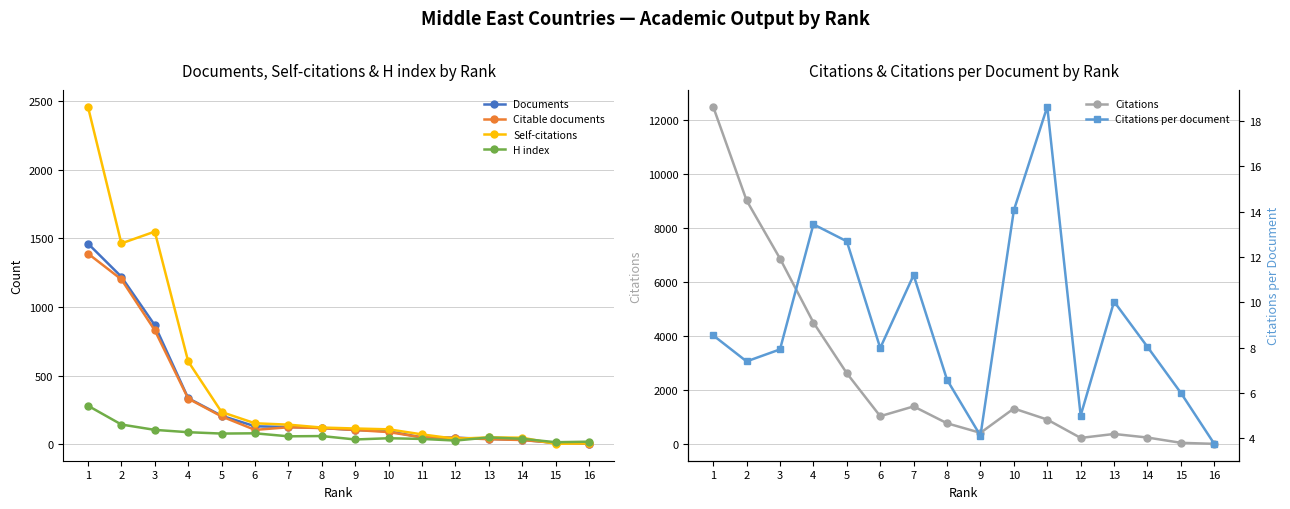

Reading right to left, transcribe all the data shown in this chart.

Documents: 16=4.0	15=9.0	14=31.0	13=38.0	12=47.0	11=49.0	10=94.0	9=103.0	8=118.0	7=125.0	6=130.0	5=207.0	4=335.0	3=867.0	2=1220.0	1=1462.0
Citable documents: 16=4.0	15=9.0	14=30.0	13=36.0	12=46.0	11=49.0	10=88.0	9=103.0	8=117.0	7=123.0	6=104.0	5=202.0	4=332.0	3=830.0	2=1201.0	1=1389.0
Self-citations: 16=6.0	15=2.0	14=47.0	13=49.0	12=39.0	11=71.0	10=108.0	9=114.0	8=121.0	7=142.0	6=152.0	5=234.0	4=603.0	3=1549.0	2=1463.0	1=2459.0
H index: 16=18.0	15=14.0	14=39.0	13=49.0	12=26.0	11=38.0	10=43.0	9=34.0	8=59.0	7=57.0	6=79.0	5=77.0	4=87.0	3=104.0	2=143.0	1=280.0
Citations: 16=15.0	15=54.0	14=249.0	13=381.0	12=235.0	11=913.0	10=1322.0	9=423.0	8=776.0	7=1400.0	6=1038.0	5=2626.0	4=4501.0	3=6867.0	2=9016.0	1=12481.0
Citations per document: 16=3.8	15=6.0	14=8.0	13=10.0	12=5.0	11=18.6	10=14.1	9=4.1	8=6.6	7=11.2	6=8.0	5=12.7	4=13.4	3=7.9	2=7.4	1=8.5